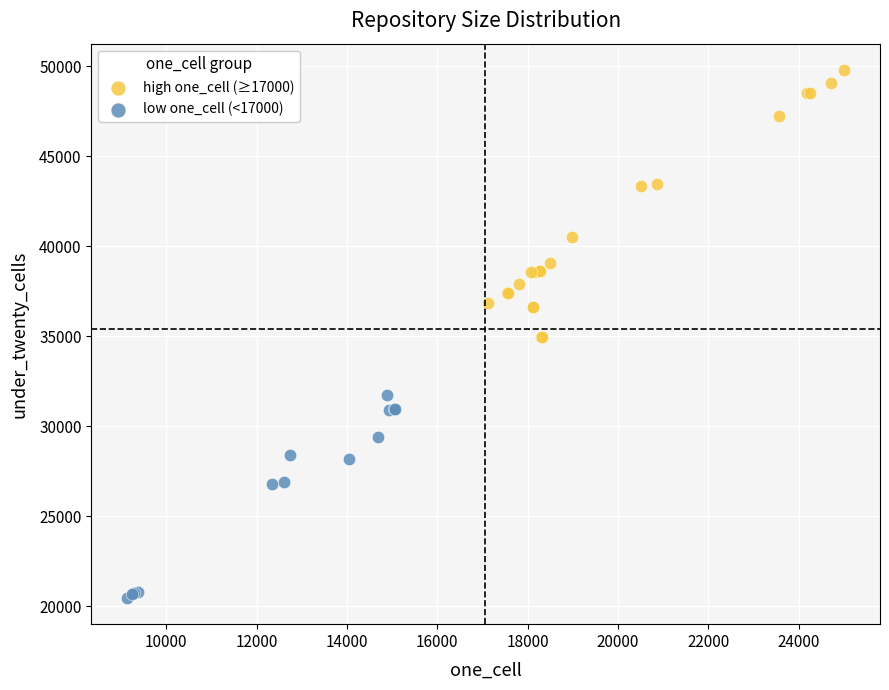

Which series reaches the minimum Y coordinate?

low one_cell (<17000)